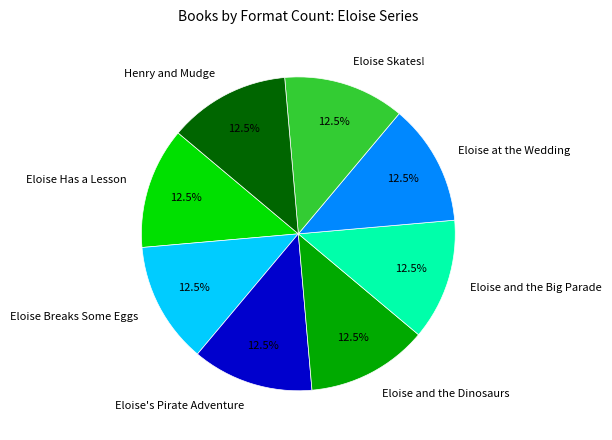

What portion of the pie excludes Eloise and the Dinosaurs?

87.5%